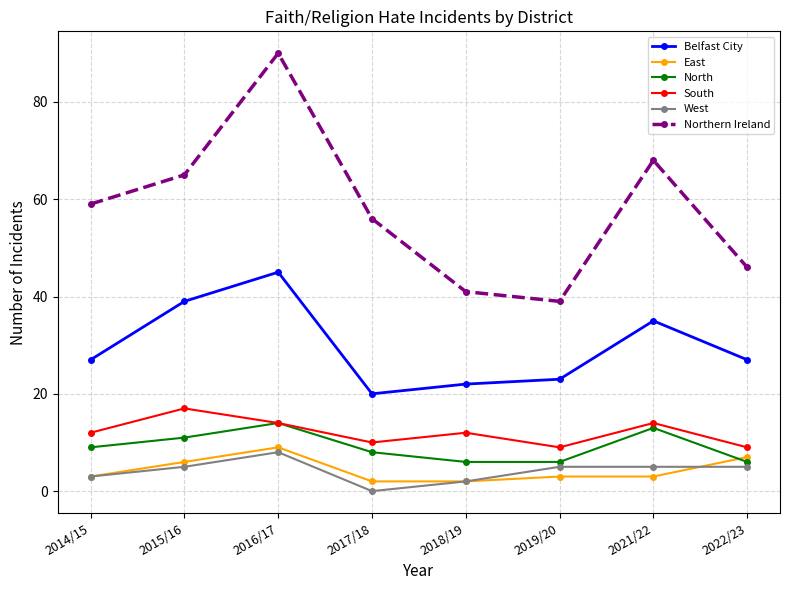

True or false: Northern Ireland has more than 2 points higher than both neighbors.

False